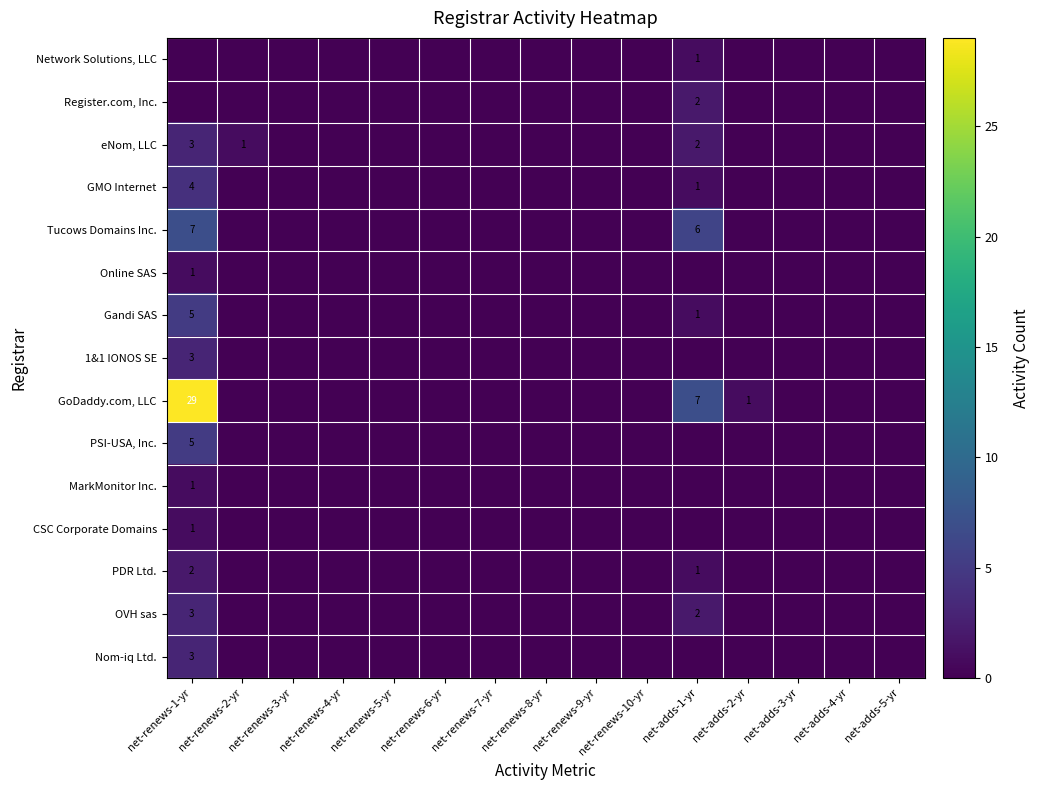

True or false: PSI-USA, Inc. has a value of 7 at net-renews-1-yr.

False